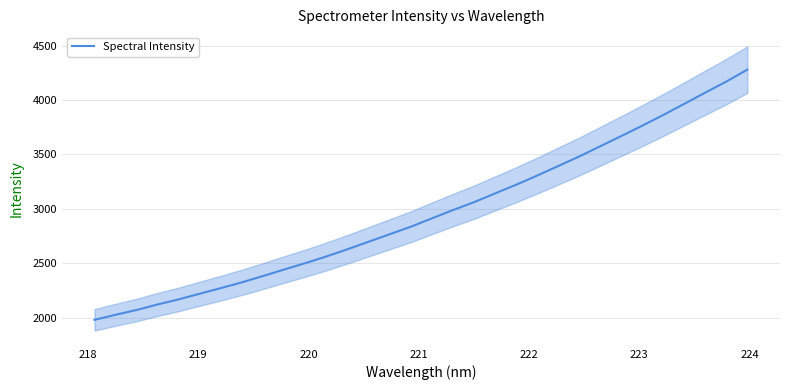

What is the smallest value displayed?

1980.3